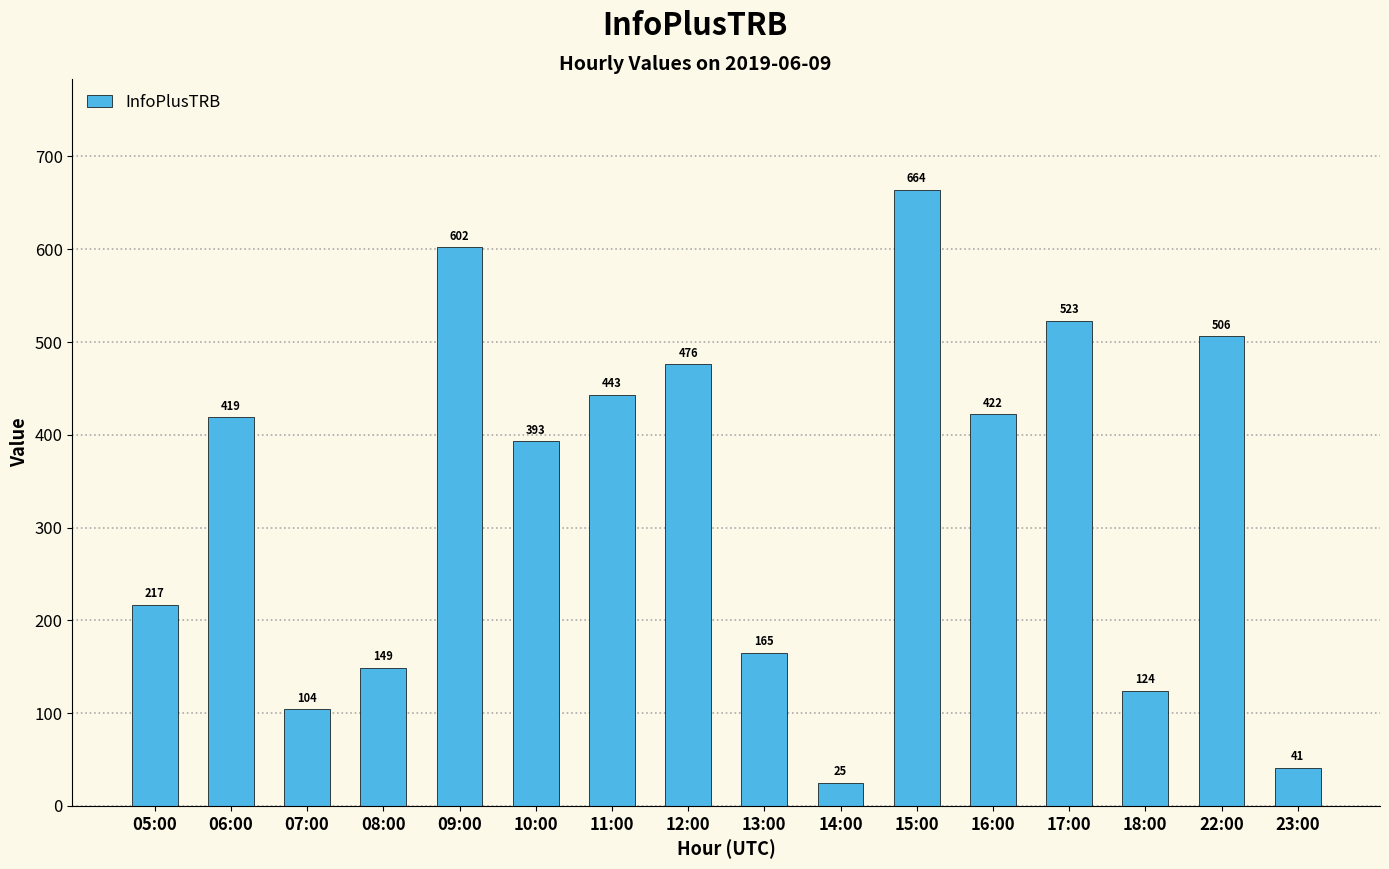

What is the label of the 4th bar from the right?

17:00